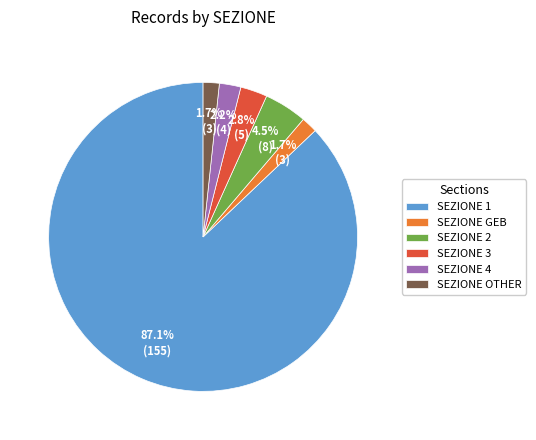

Which slice is the largest?

SEZIONE 1